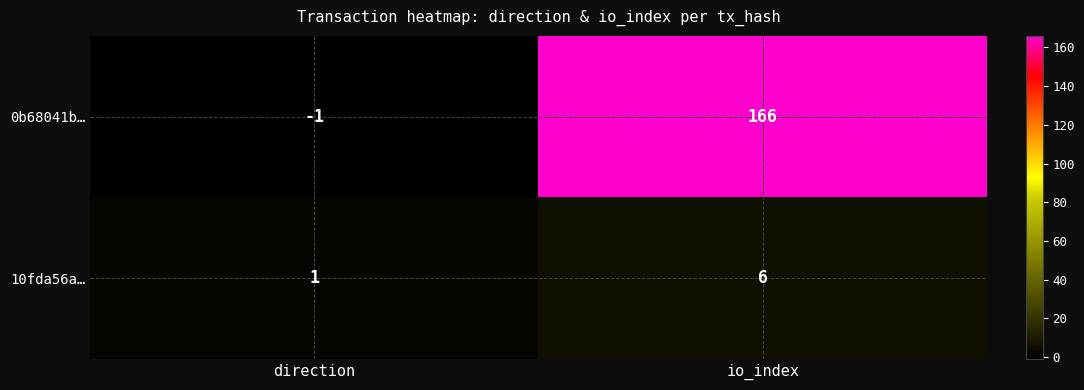

How many categories are shown in the chart?

2